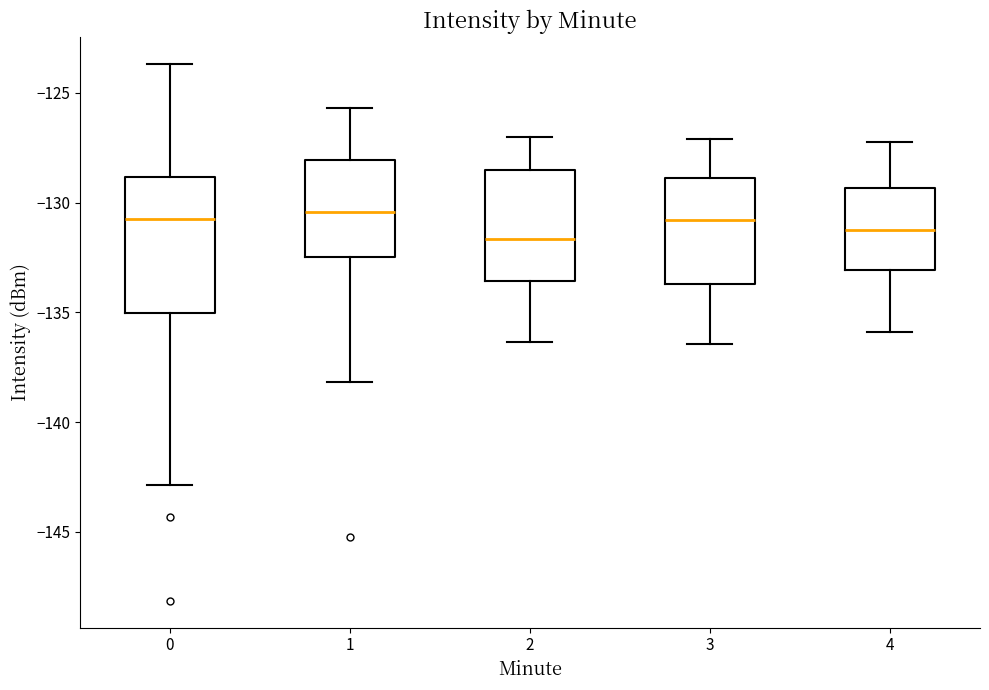

Reading left to right, transcribe this box plot: for each box, give where its median line is, the range the box spans, and where its two whiskers end, as read against the y-axis. The values are not printed on the chart, so give them approximately, as read against the axis.

0: median -131.0, box -135.0 to -129.0, whiskers -143.0 to -123.5
1: median -130.5, box -132.5 to -128.0, whiskers -138.0 to -125.5
2: median -131.5, box -133.5 to -128.5, whiskers -136.5 to -127.0
3: median -131.0, box -133.5 to -129.0, whiskers -136.5 to -127.0
4: median -131.0, box -133.0 to -129.5, whiskers -136.0 to -127.0